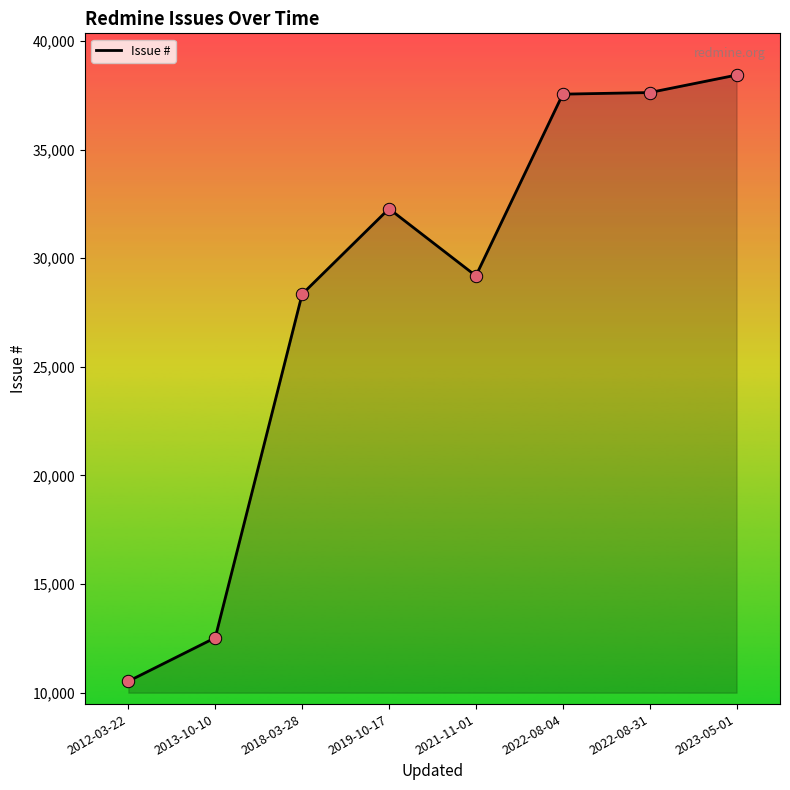

Between 2018-03-28 and 2023-05-01, which is larger?

2023-05-01